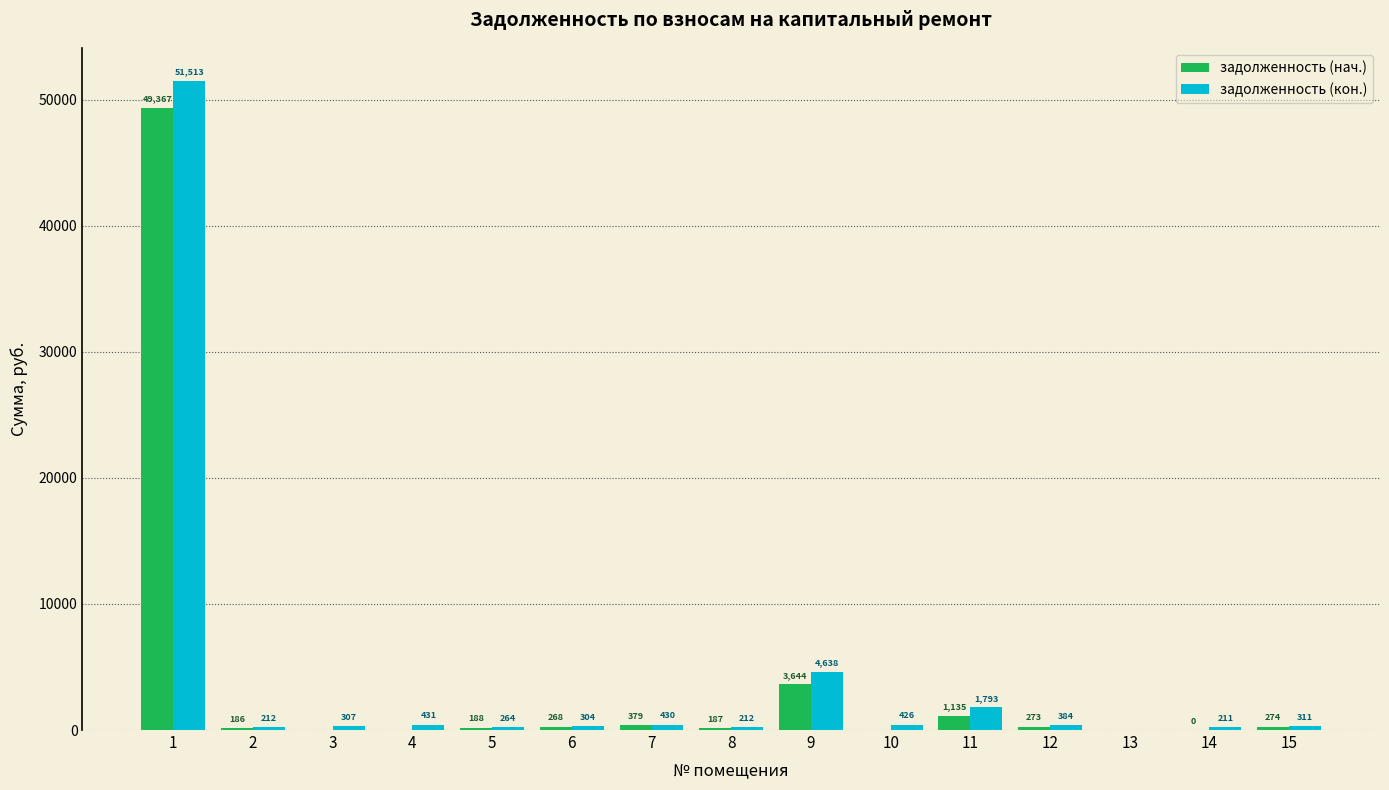

Which series has the largest range (max minus min)?

задолженность (кон.)